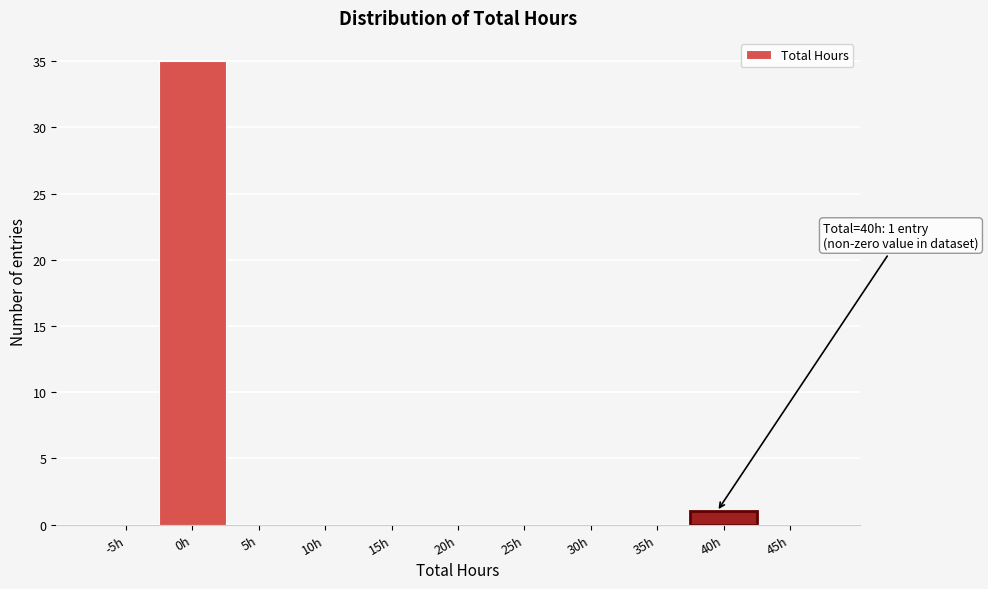

Reading left to right, list all the values displayed in this chart.

-5h=0	0h=35	5h=0	10h=0	15h=0	20h=0	25h=0	30h=0	35h=0	40h=1	45h=0